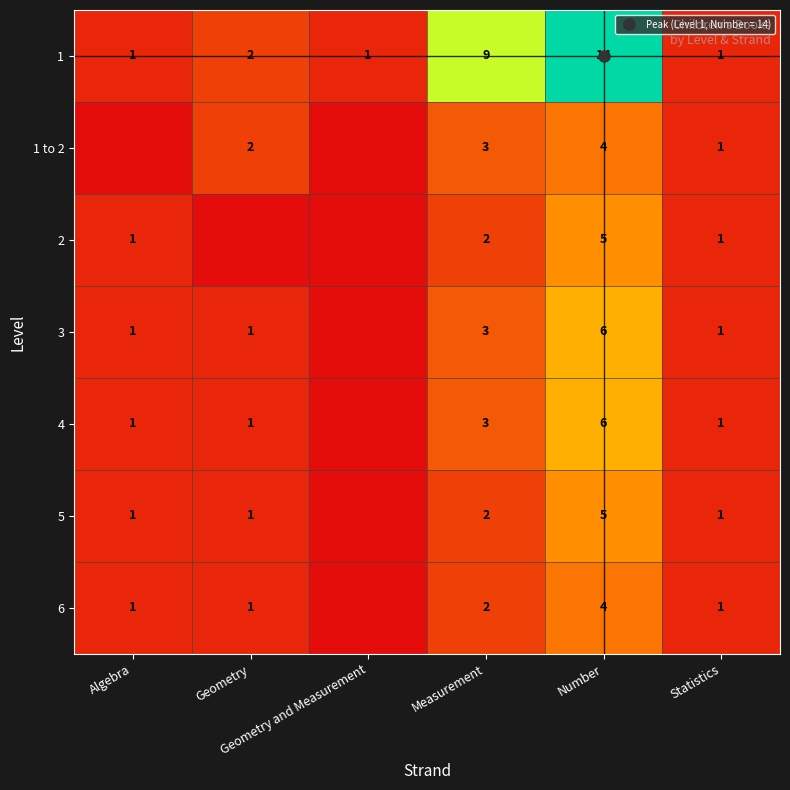

What is the total value across all series at Statistics?

7